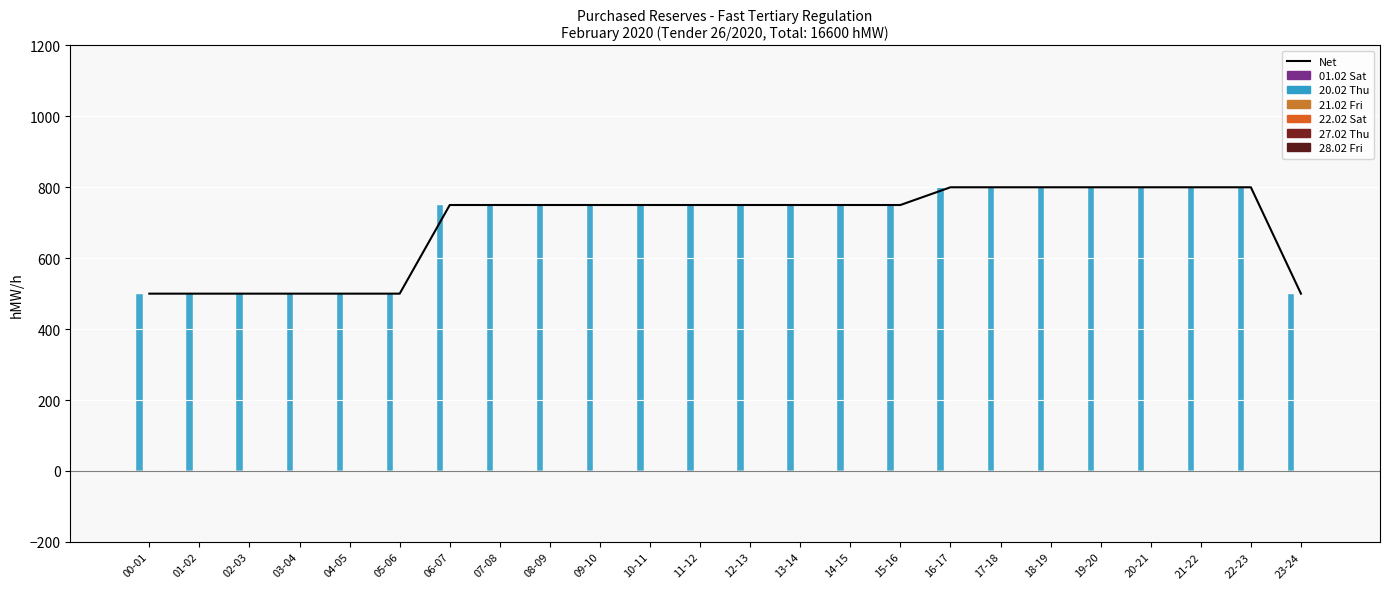

At which category is the sum across all series the highest?

16-17